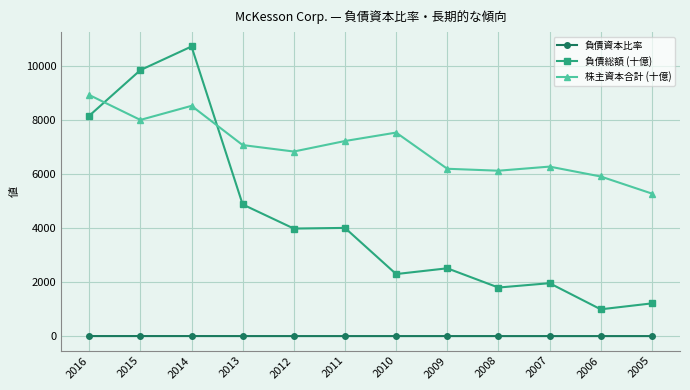

True or false: 負債資本比率 has more than 1 points higher than both neighbors.

True